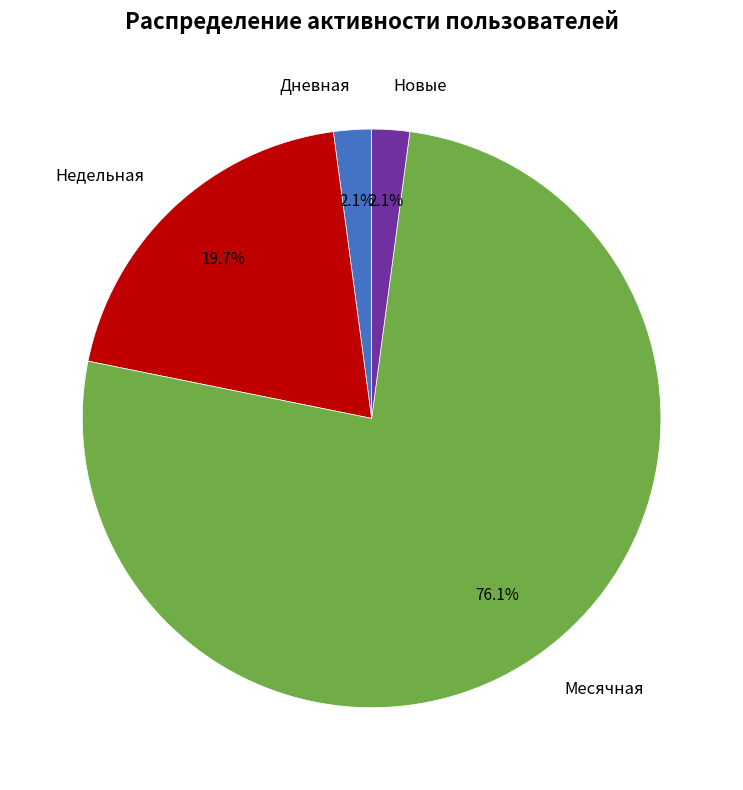

Does any single category account for the majority?

Yes